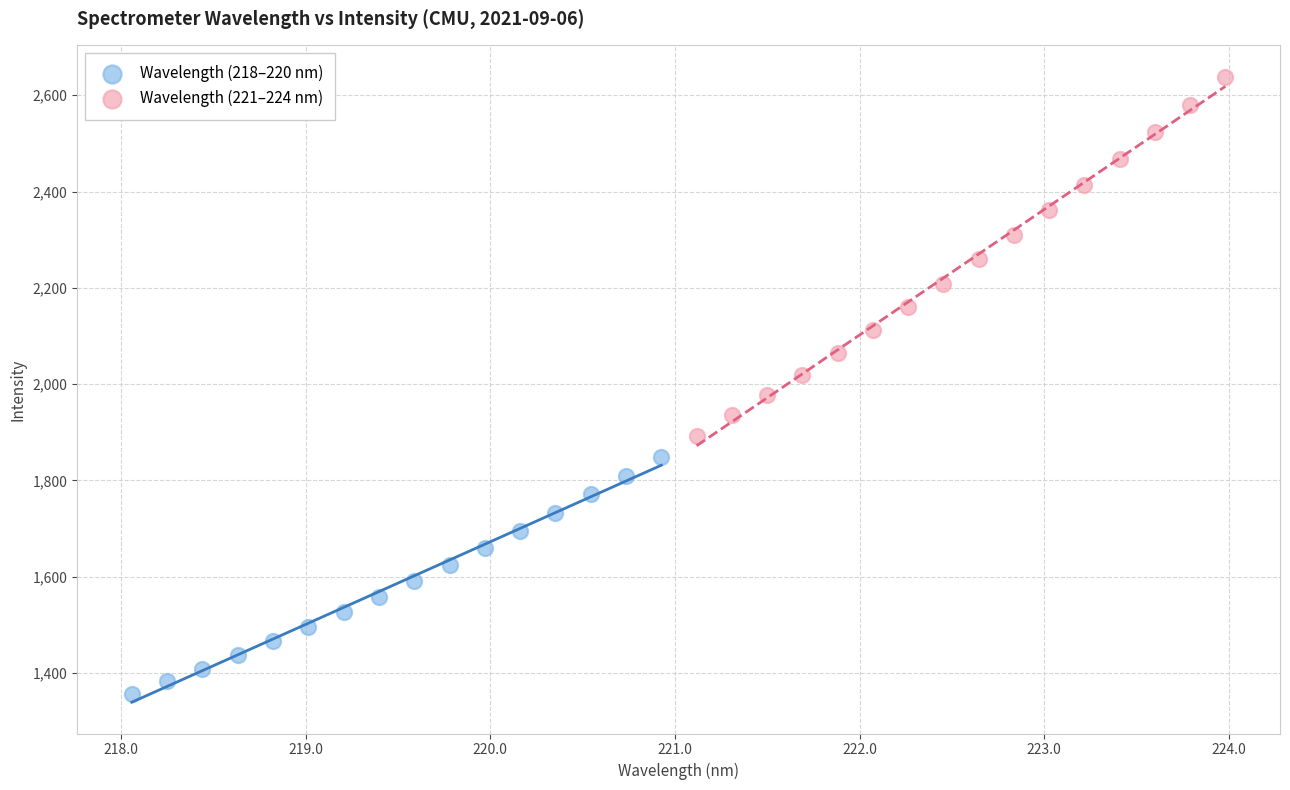

What are all the series names shown in the legend?

Wavelength (218–220 nm), Wavelength (221–224 nm)